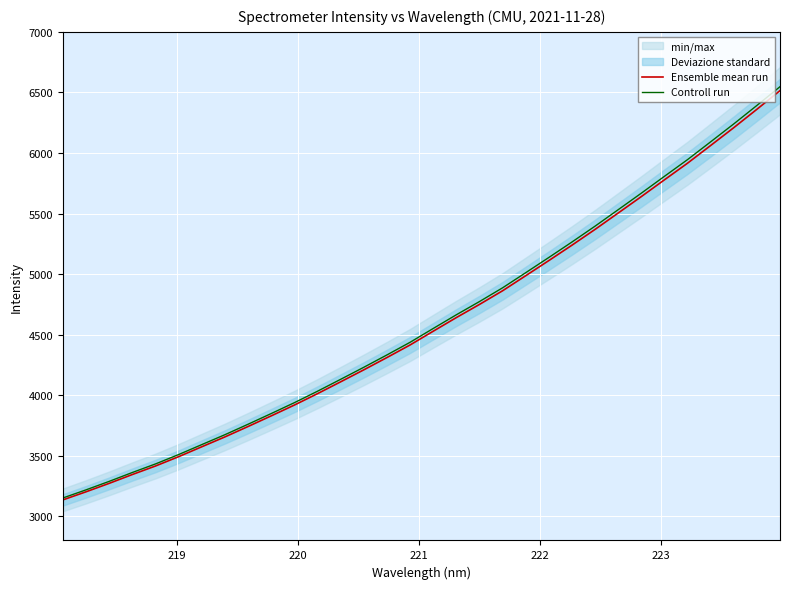

True or false: Controll run and Ensemble mean run cross at least once.

False